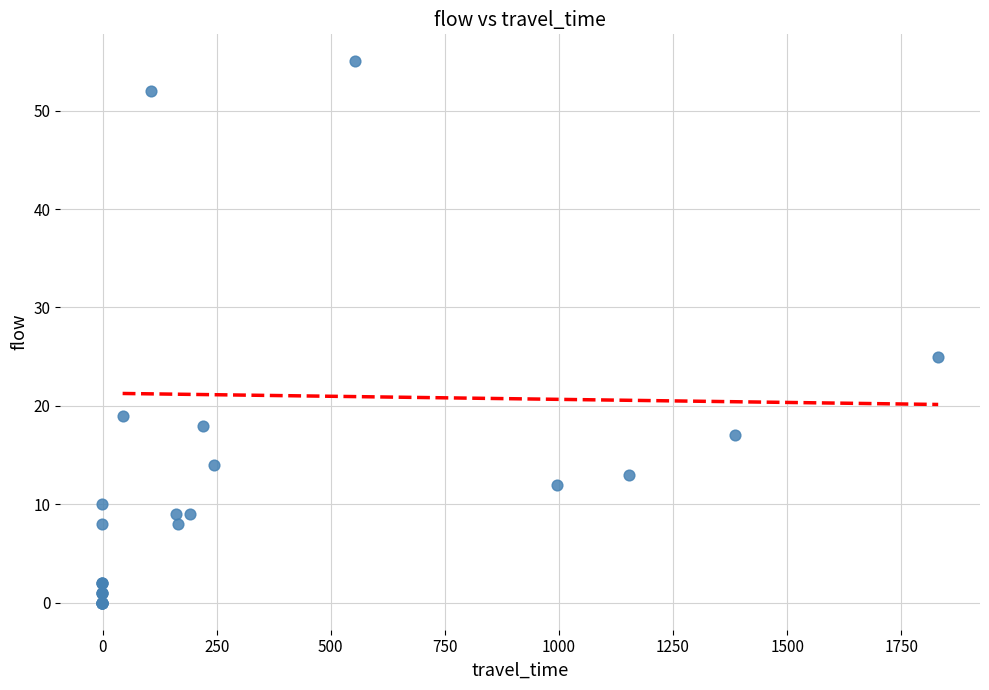

What Y value in the scatter plot is closest to 27?

25